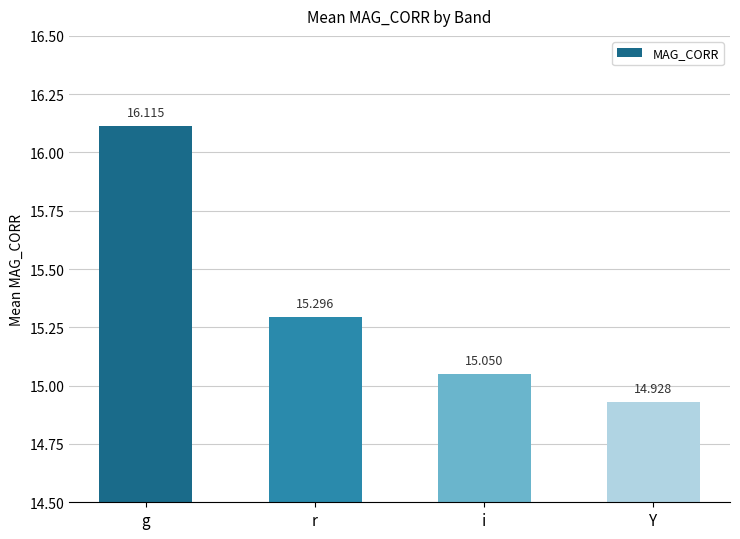

List the labels in order of value, smallest first.

Y, i, r, g